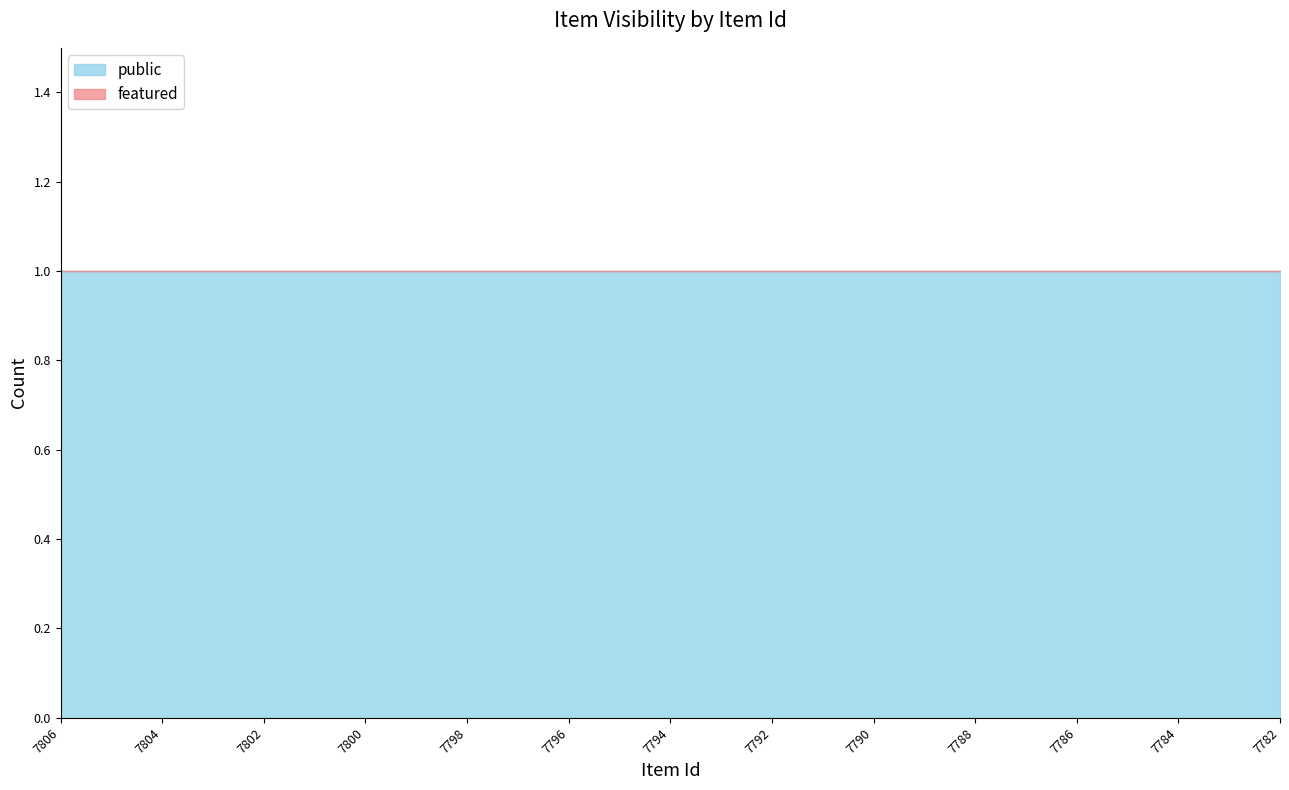

Which category has the highest value in the featured series?

7806